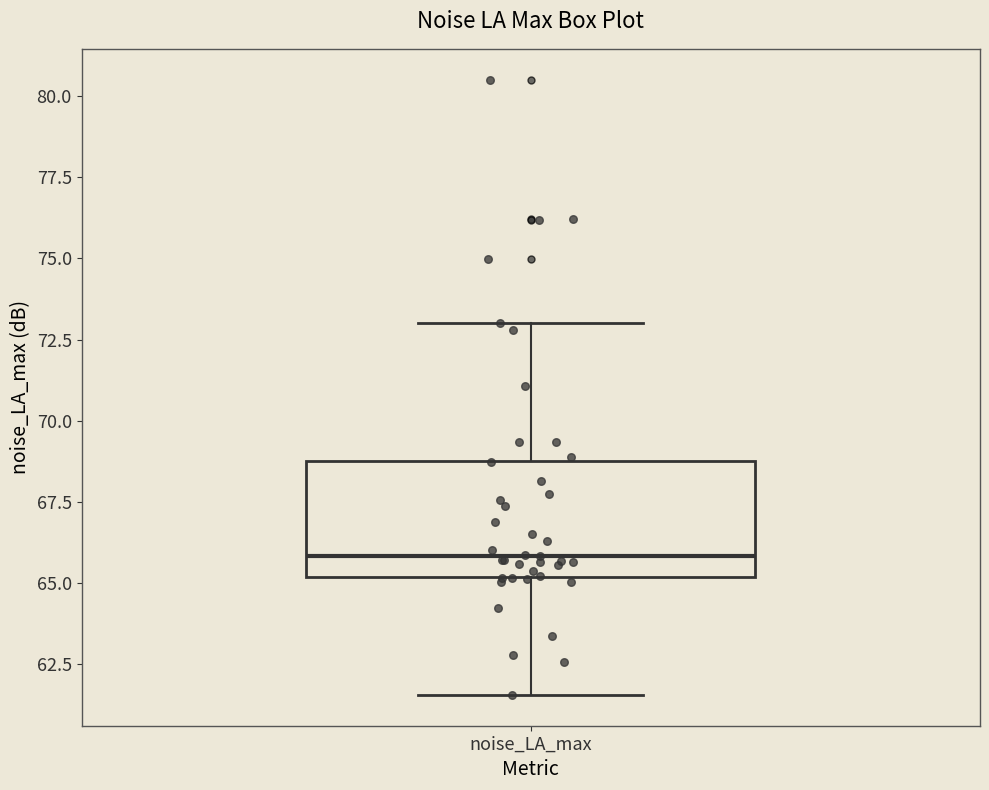

Read this box plot against the y-axis: the position of the median line, the range covered by the box, and the ends of both whiskers. The values are not printed on the chart, so give them approximately, as read against the axis.

median 66.0, box 65.0 to 69.0, whiskers 61.5 to 73.0